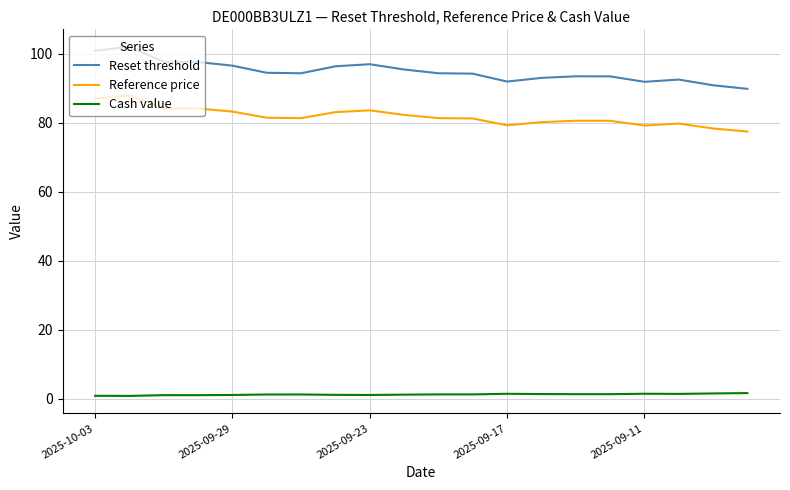

What is the minimum value for Reset threshold?

89.9